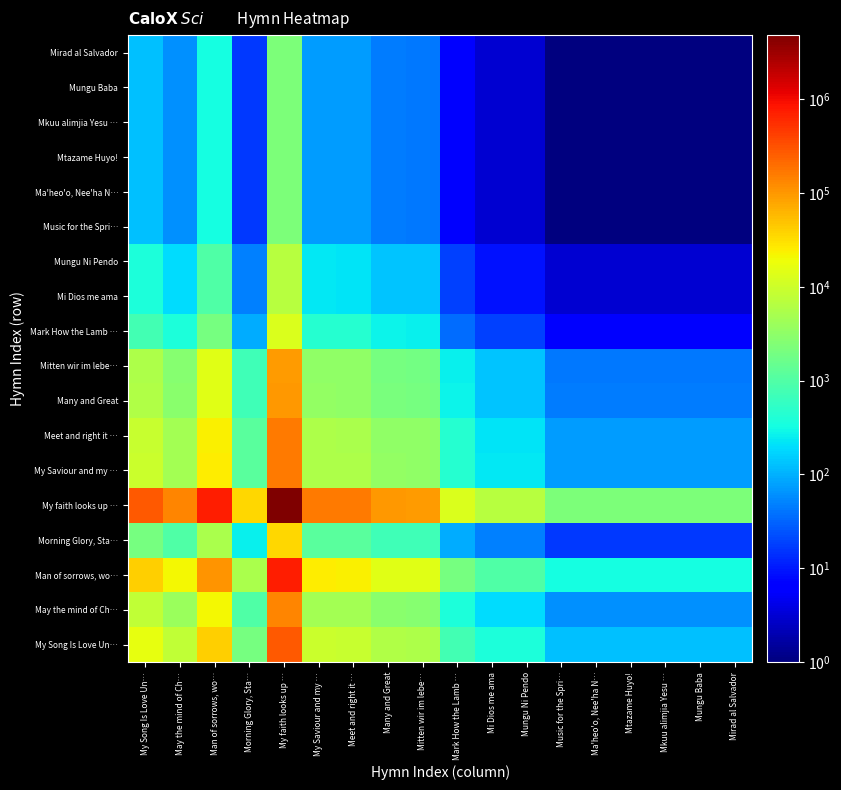

What is the spread (max minus min) of values at Mkuu alimjia Yesu …?

2204